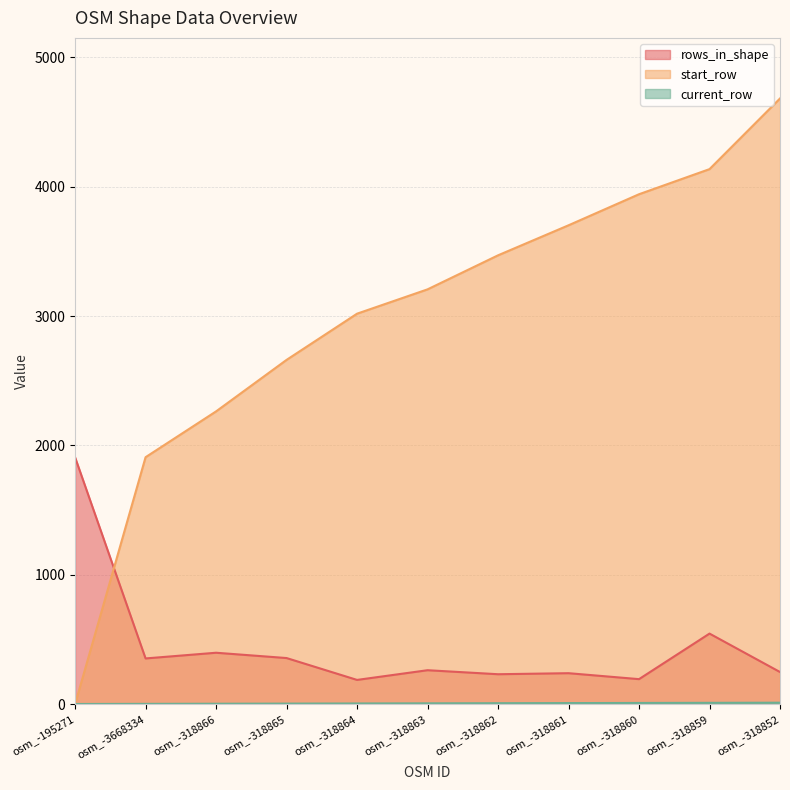

The value of start_row at osm_-318865 is 1401. True or false?

False